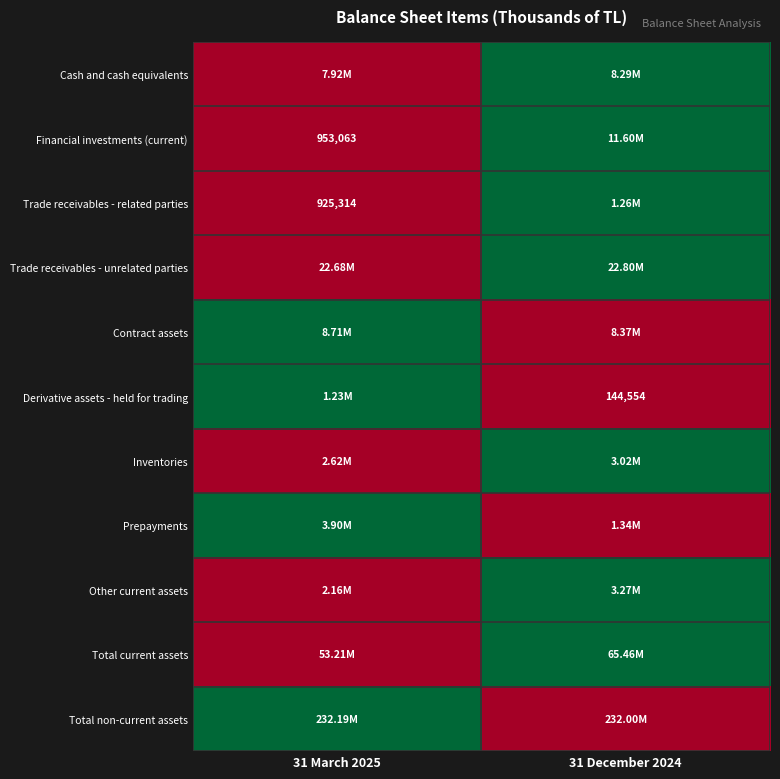

What is the maximum value shown in the chart?

1